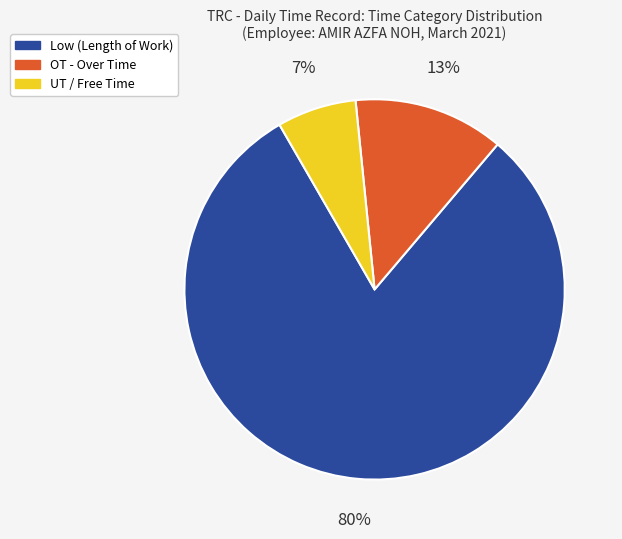

Does any single category account for the majority?

Yes